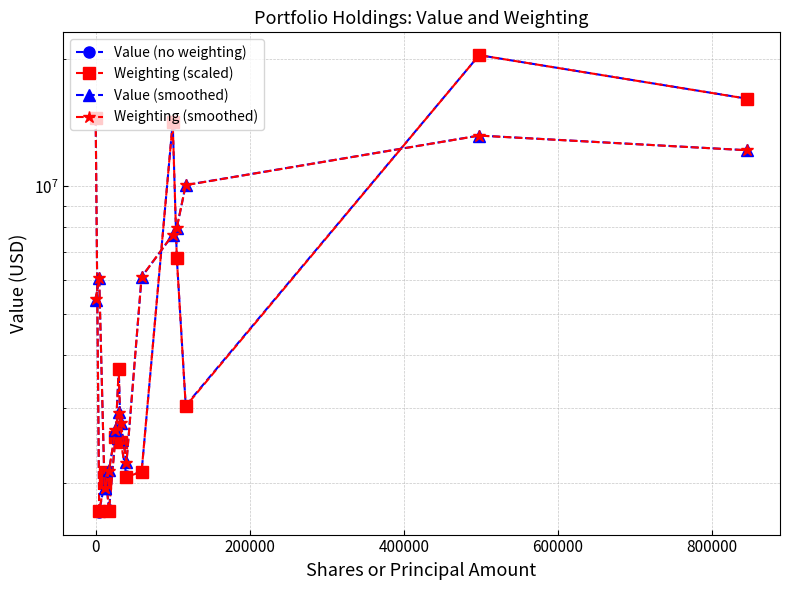

What is the value of the Weighting (smoothed) point at the 5th from the left?

2132543.3